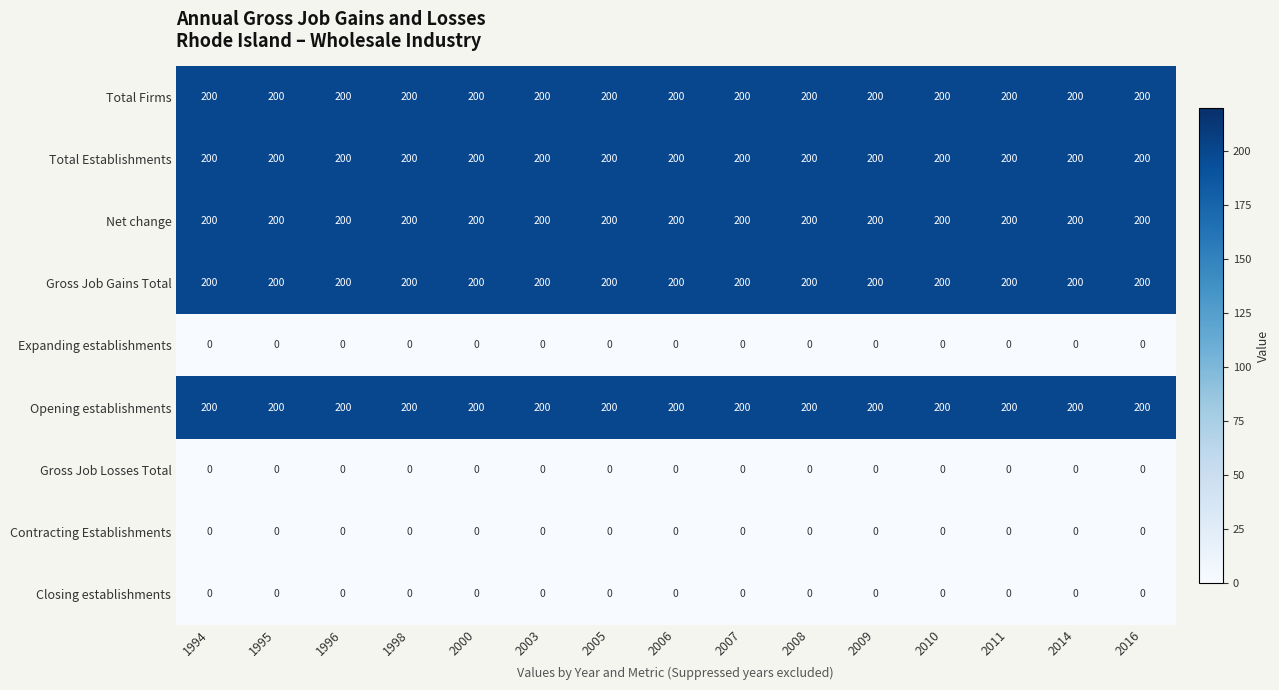

The Total Firms series shows 122 at 2016. True or false?

False